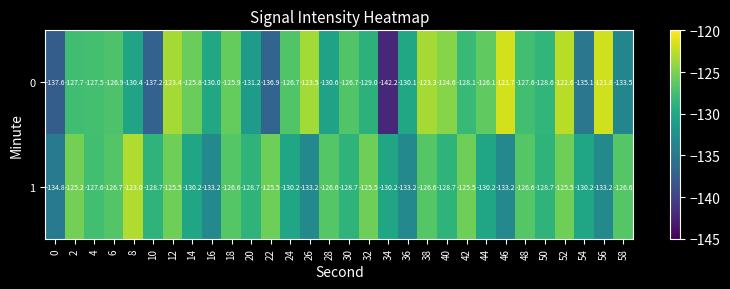

Which series has the largest total across all categories?

1